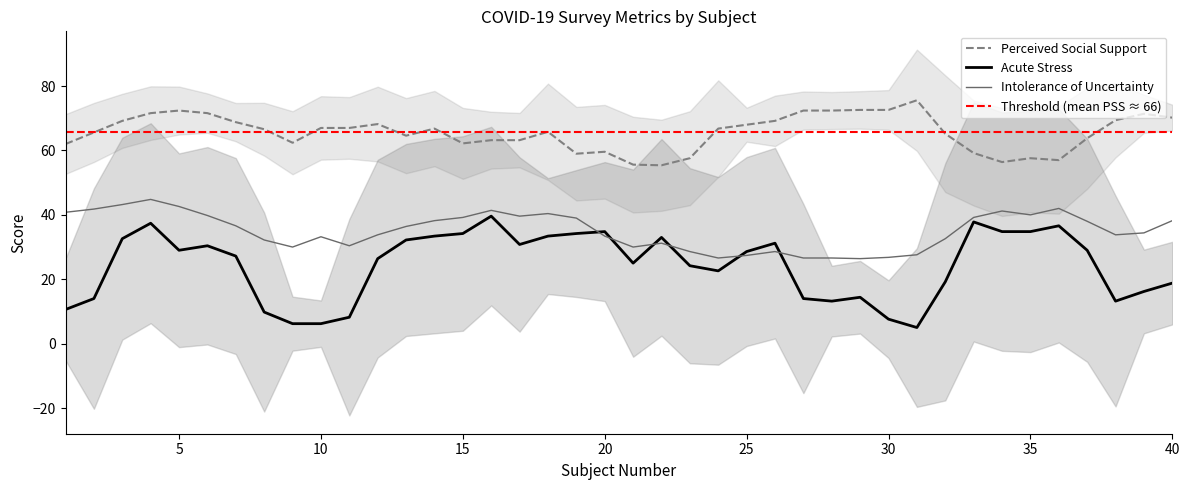

The Intolerance of Uncertainty series shows 38.2 at 40. True or false?

True